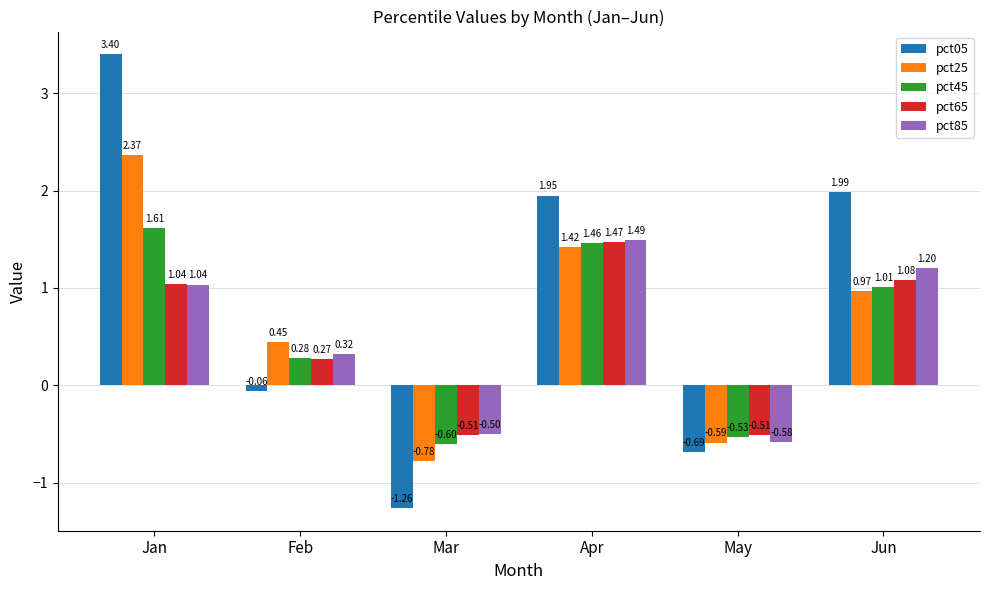

What is the sum of all pct05 values?

5.3